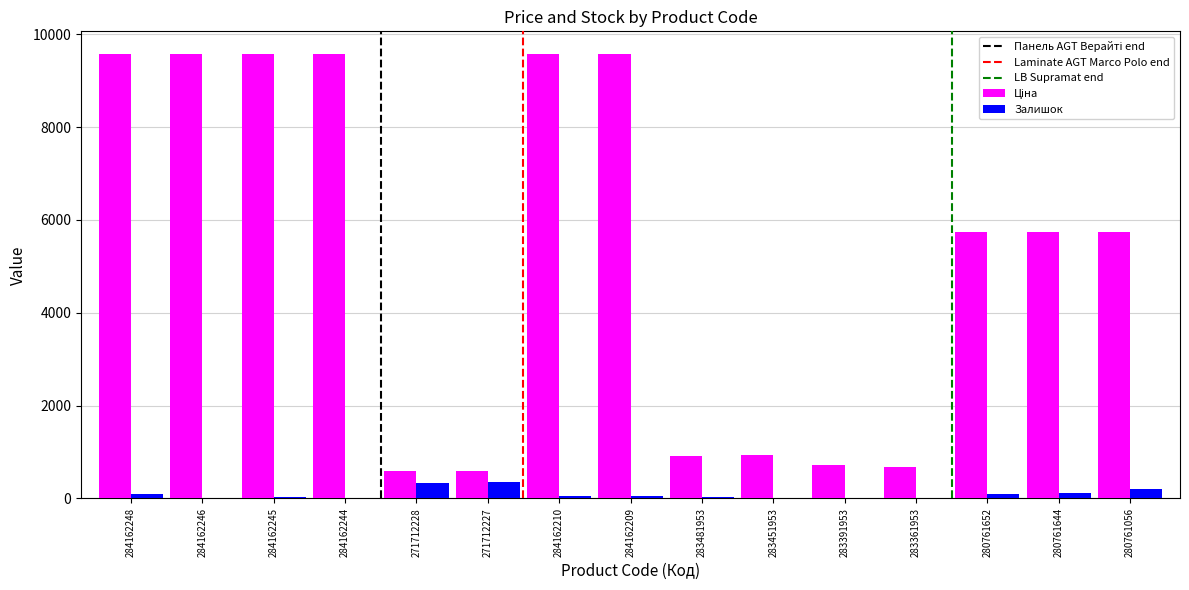

How many groups of bars are there?

15